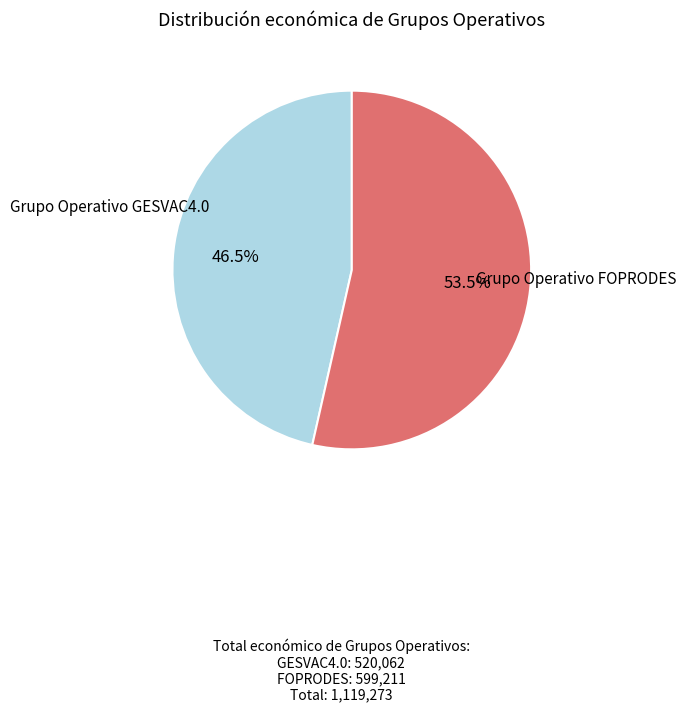

Count the number of slices in the pie.

2